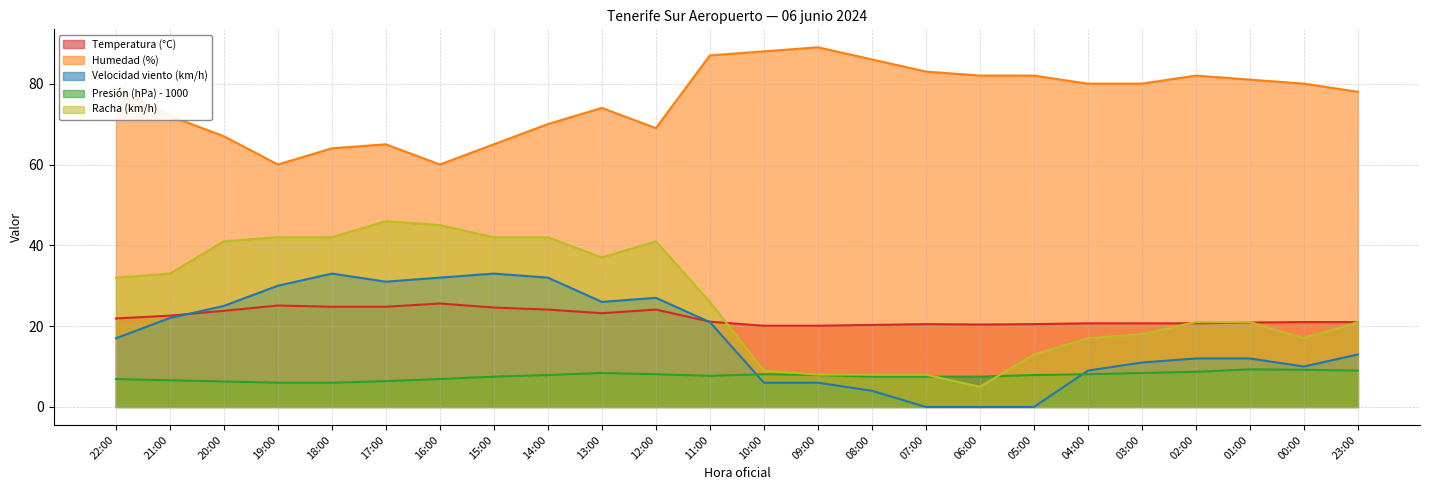

Rank the series by their maximum value, from highest to lowest.

Humedad (%), Racha (km/h), Velocidad viento (km/h), Temperatura (°C), Presión (hPa) - 1000